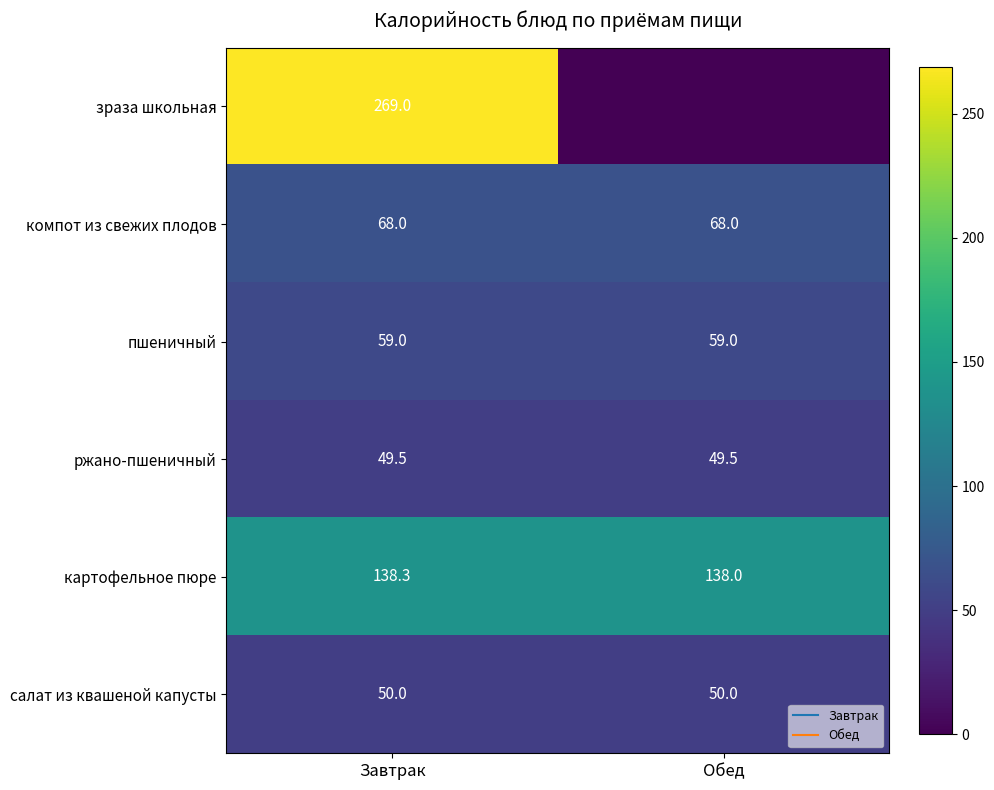

The зраза школьная series shows 269.0 at Завтрак. True or false?

True